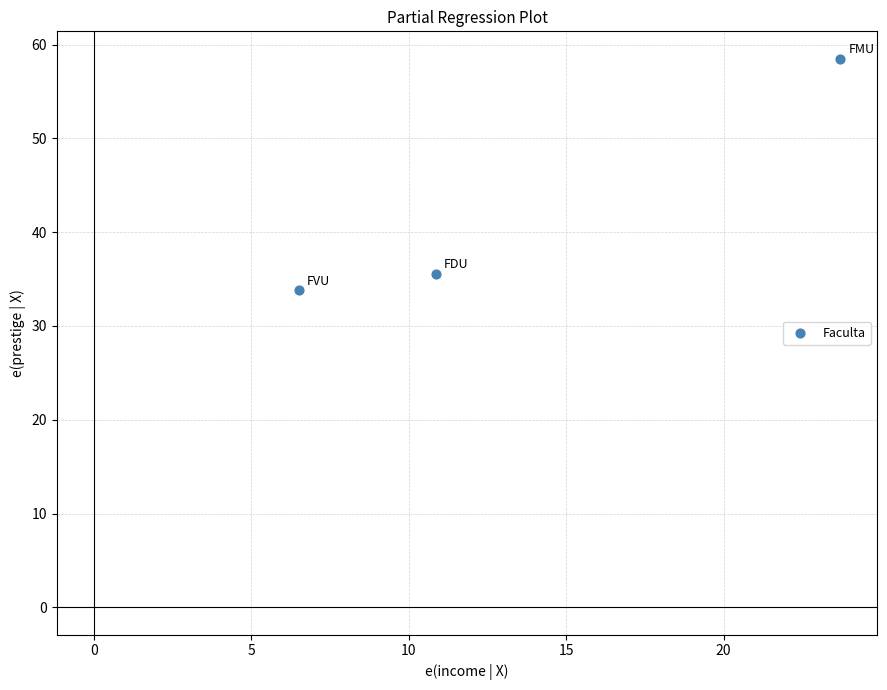

What is the range of Y values (max minus min)?

24.7